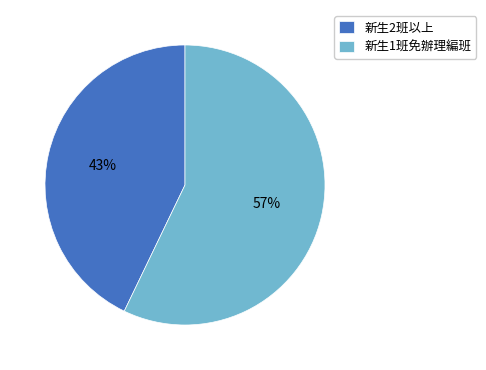

To the nearest percent, what is the difference between the largest and smallest slice percentages?

14%